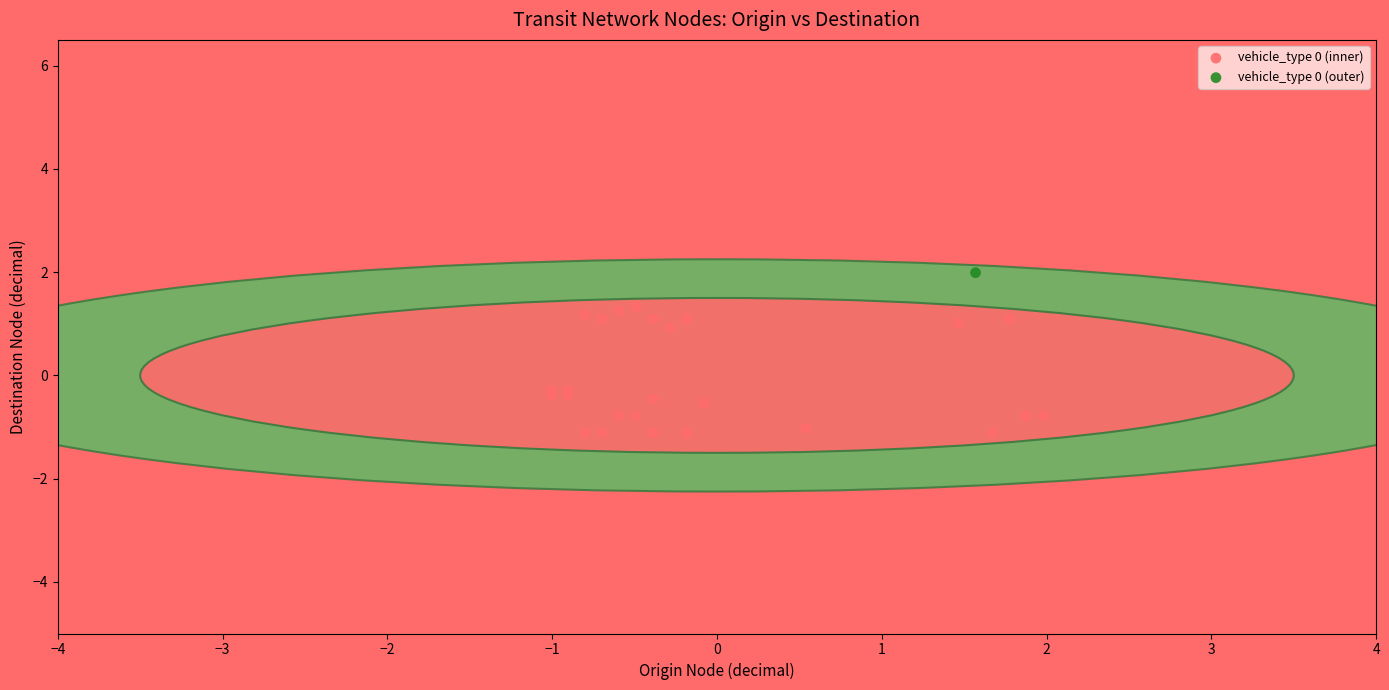

What are all the series names shown in the legend?

vehicle_type 0 (inner), vehicle_type 0 (outer)